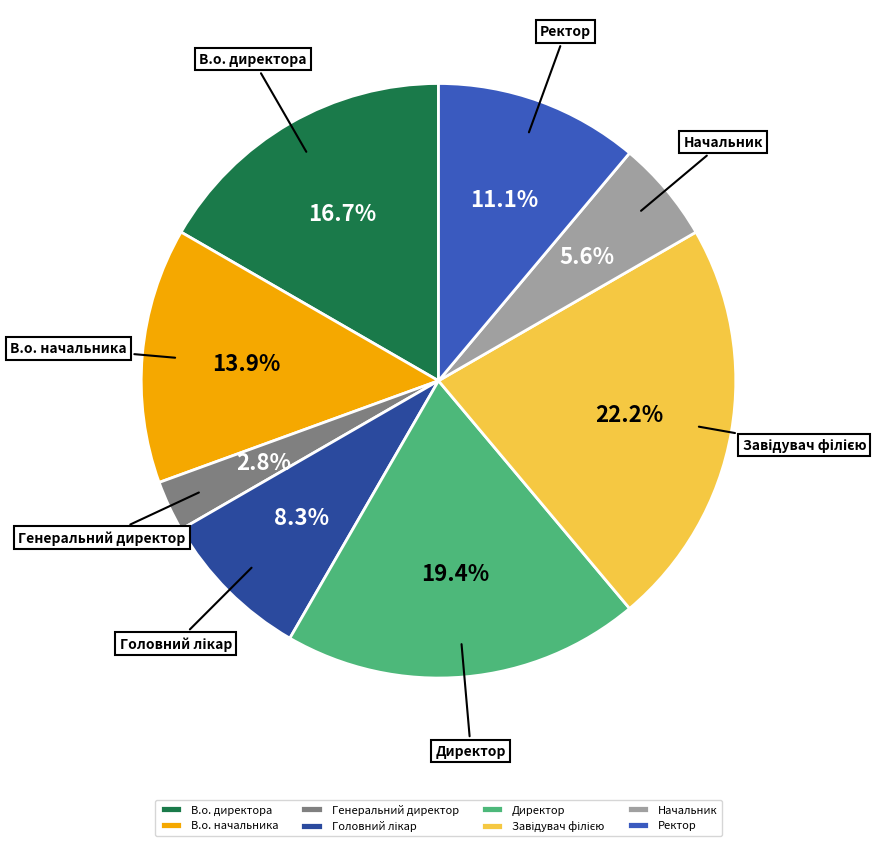

What is the smallest slice in the pie chart?

Генеральний директор